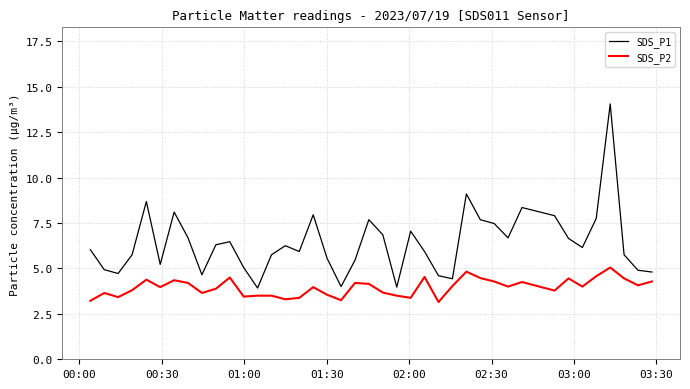

What is the maximum value shown in the chart?

14.1